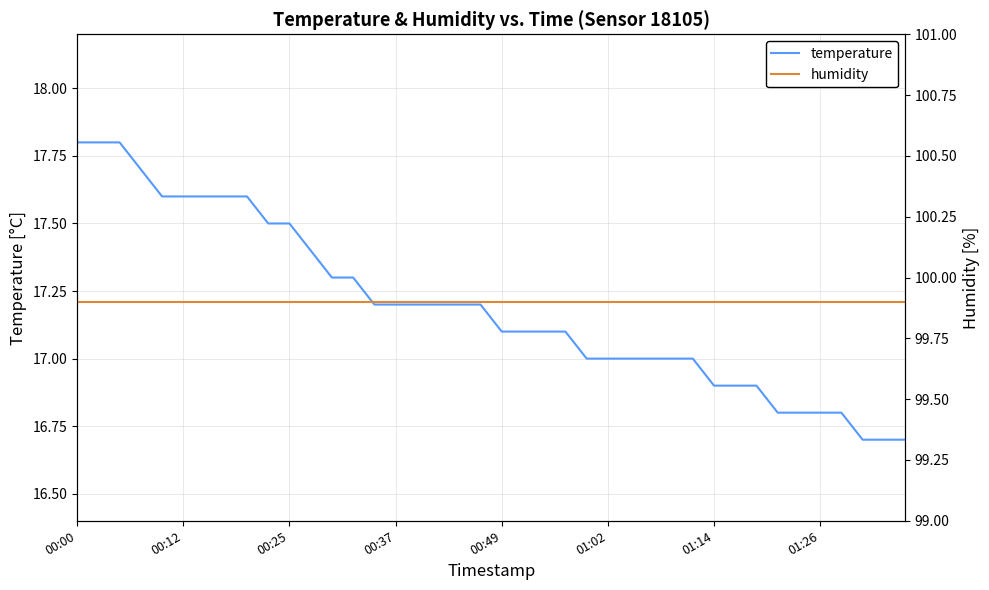

What is the highest value of the temperature series?

17.8